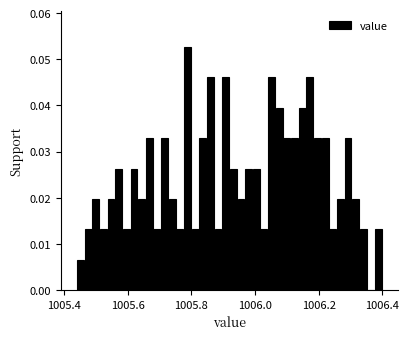

Around what value on the x-axis is the tallest bar? Give the approximate position of its centre, as read against the axis.

1005.78